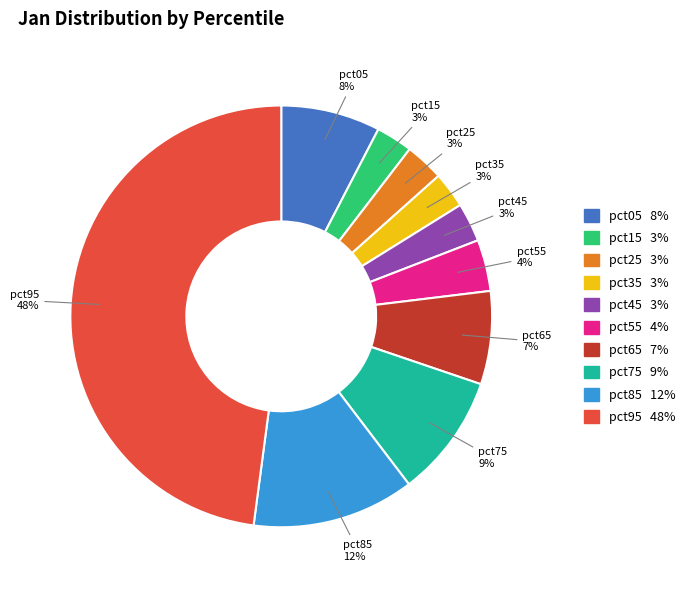

Which slice is the largest?

pct95